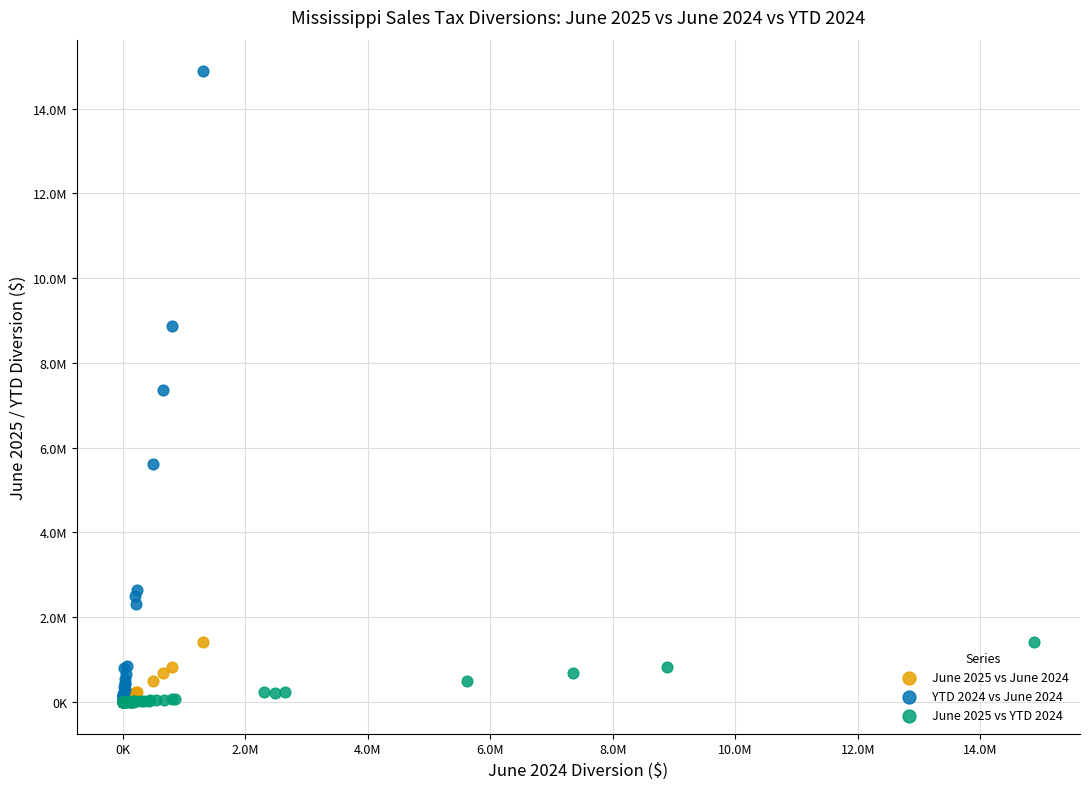

Which series has the largest Y range (max minus min)?

YTD 2024 vs June 2024